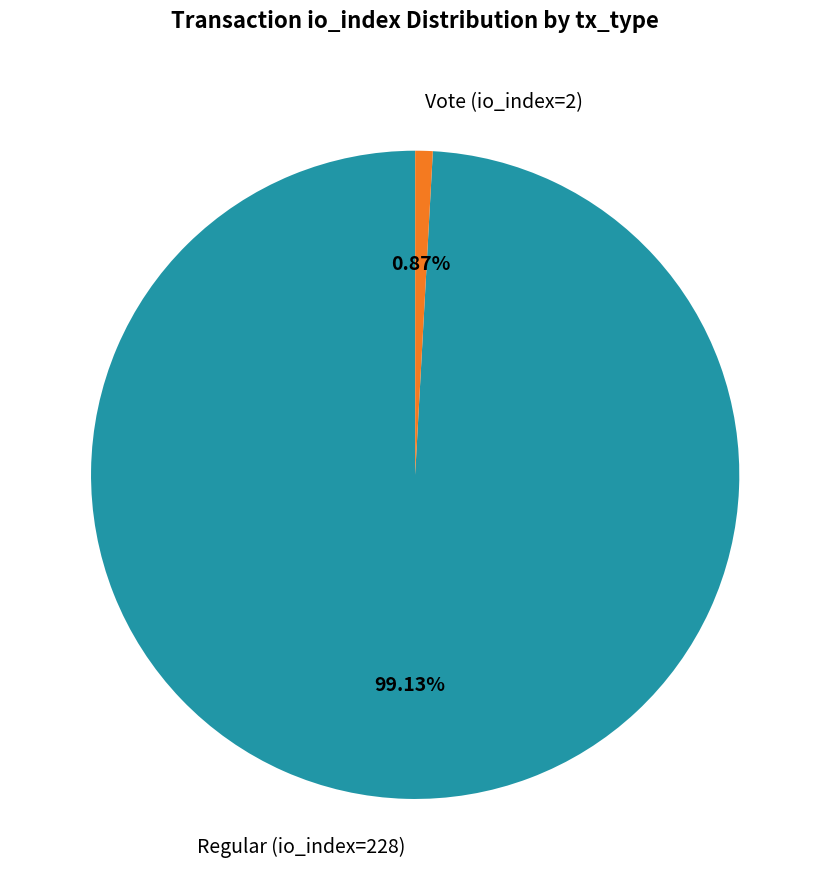

Is there a majority slice in this chart?

Yes